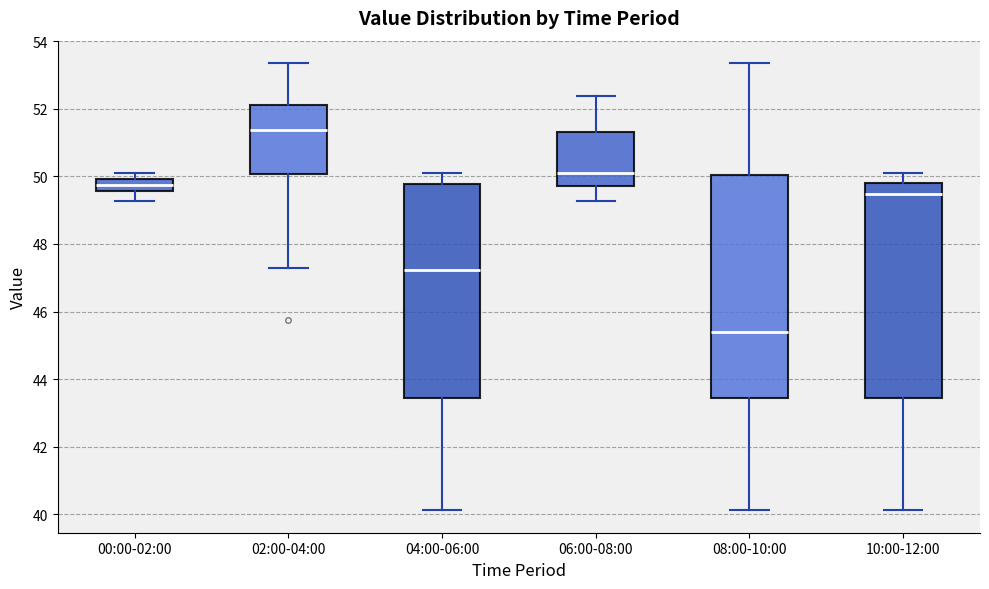

Comparing the boxes themselves (not the whiskers), which one is the tallest?

08:00-10:00